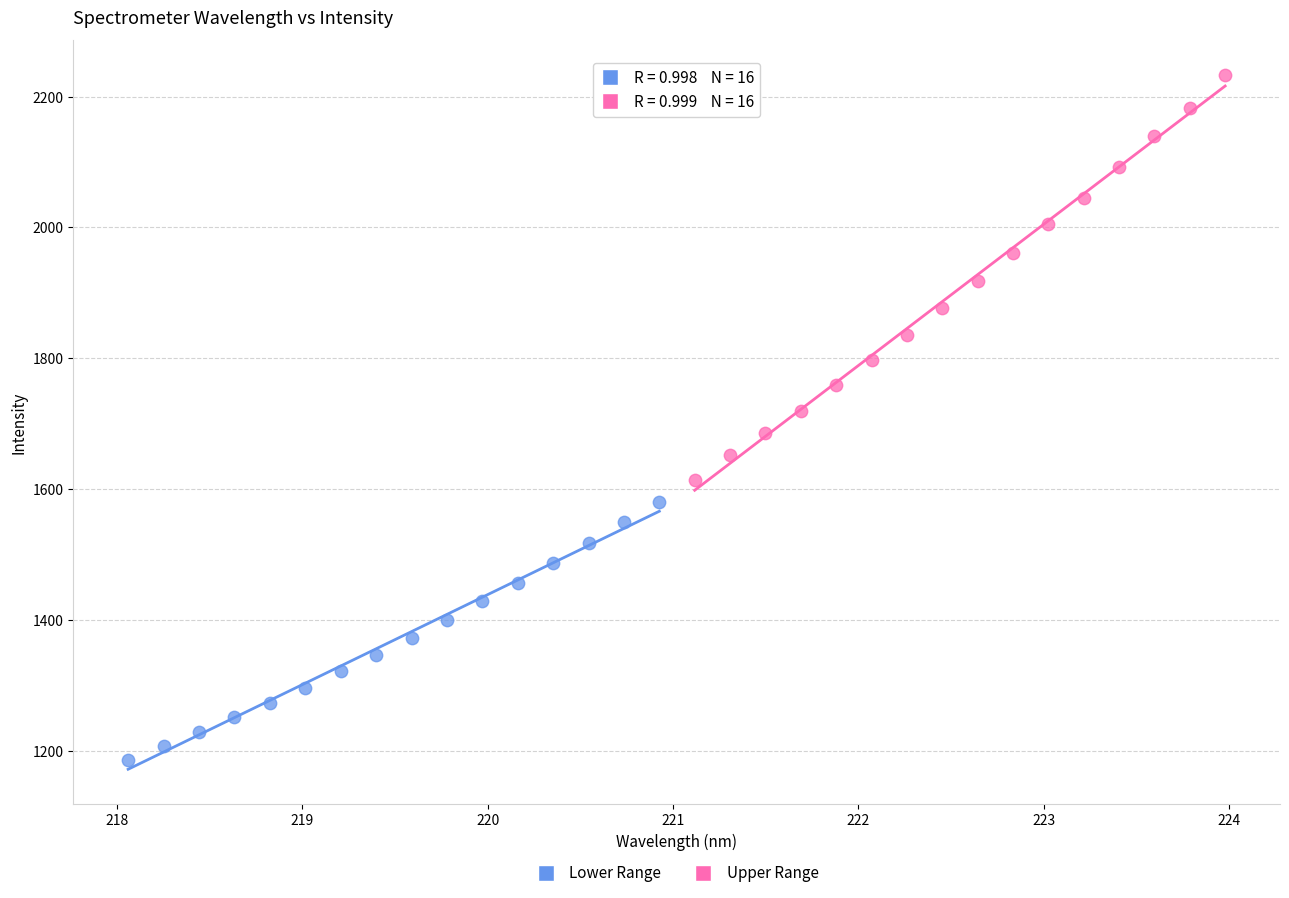

What are all the series names shown in the legend?

Lower Range, Upper Range